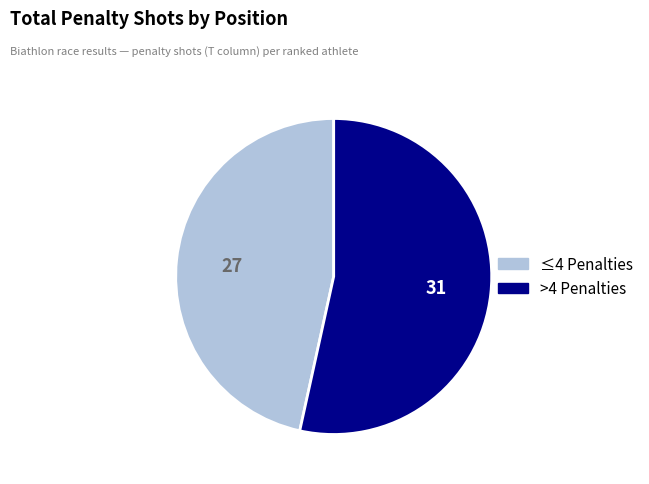

Is there a majority slice in this chart?

Yes